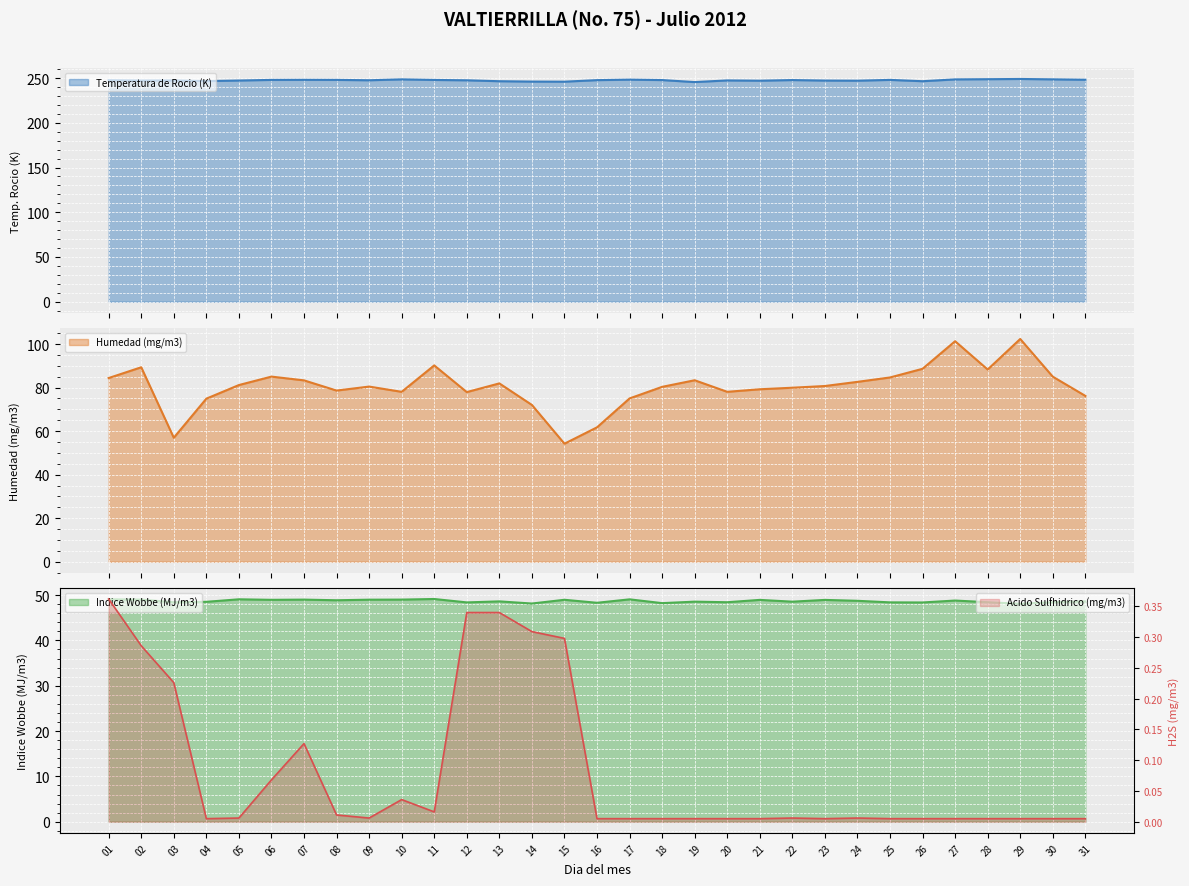

What is the difference between the highest and lowest values at 27?

248.6